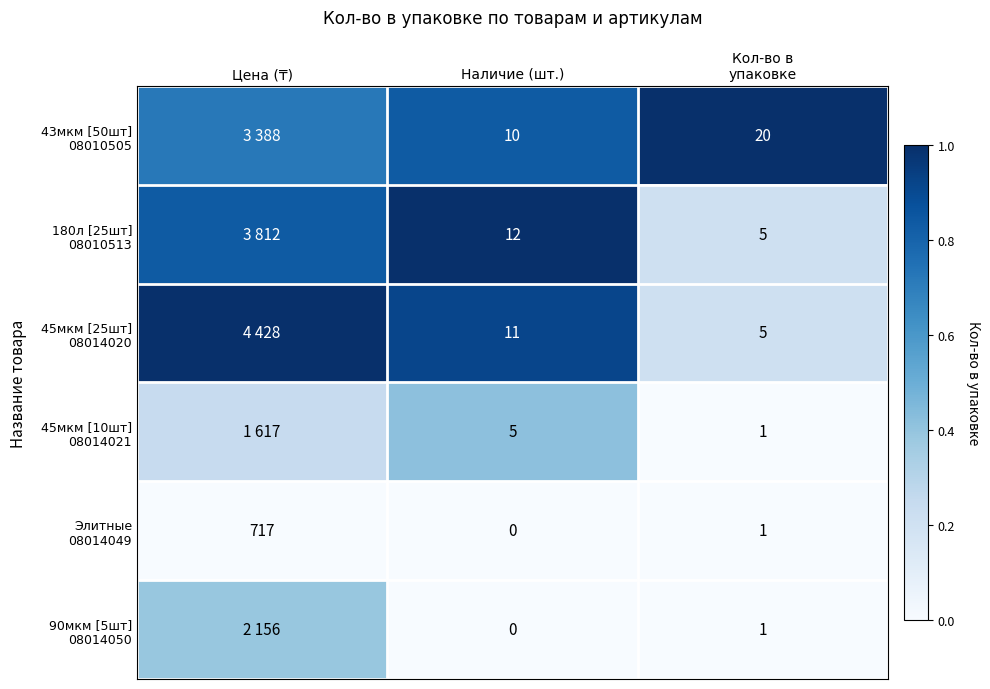

True or false: 180л [25шт] 08010513 has a value of 0.2 at Цена (₸).

False